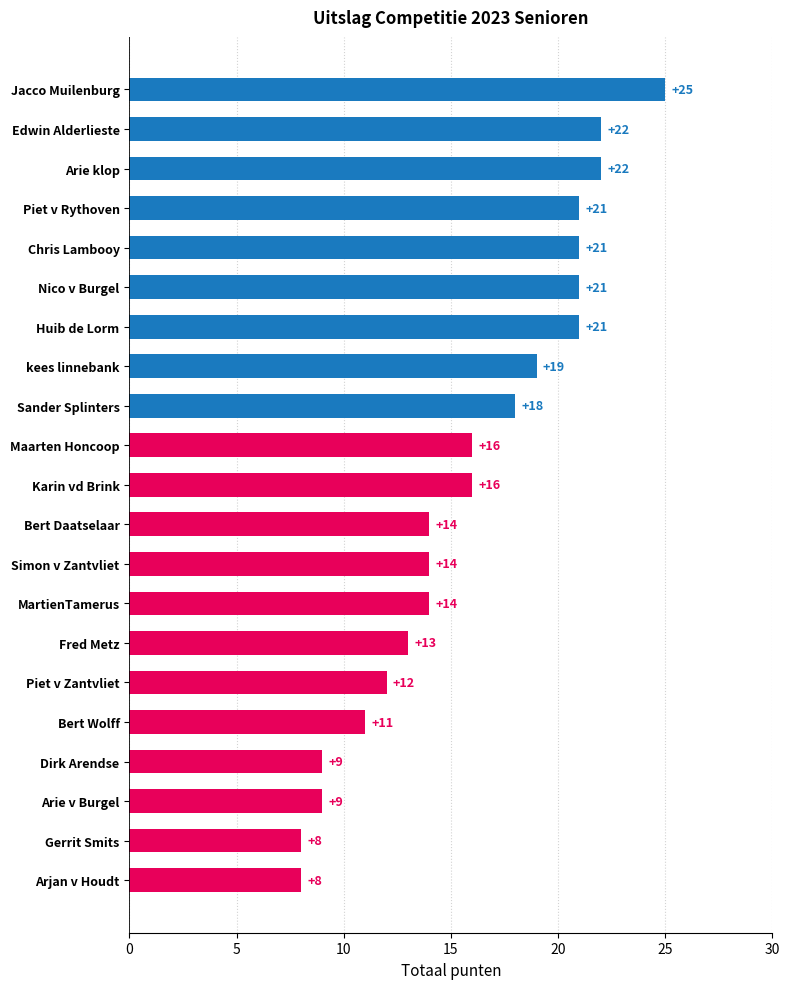

How many distinct data groups are displayed?

1